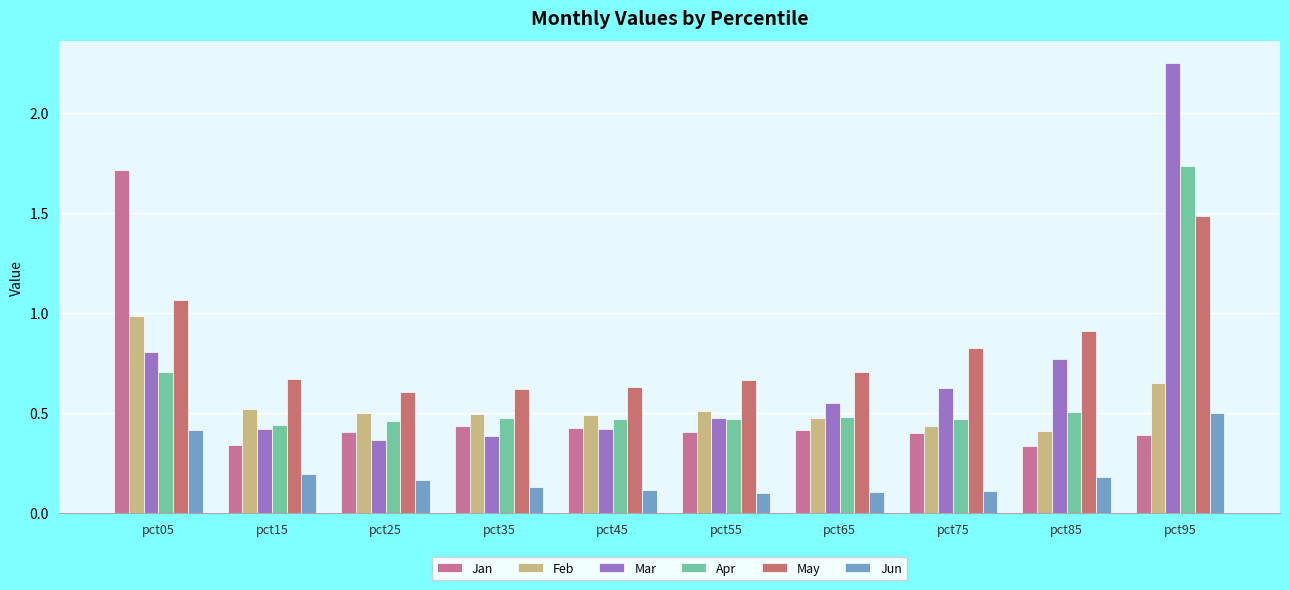

At which label does Feb reach its peak?

pct05